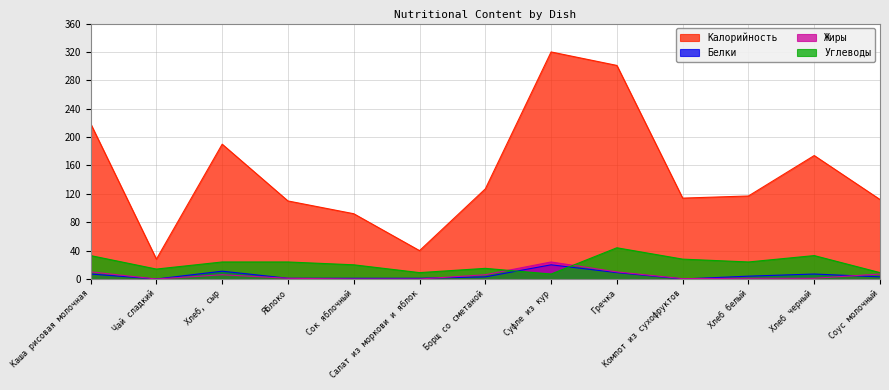

What is the spread (max minus min) of values at Хлеб черный?

173.0